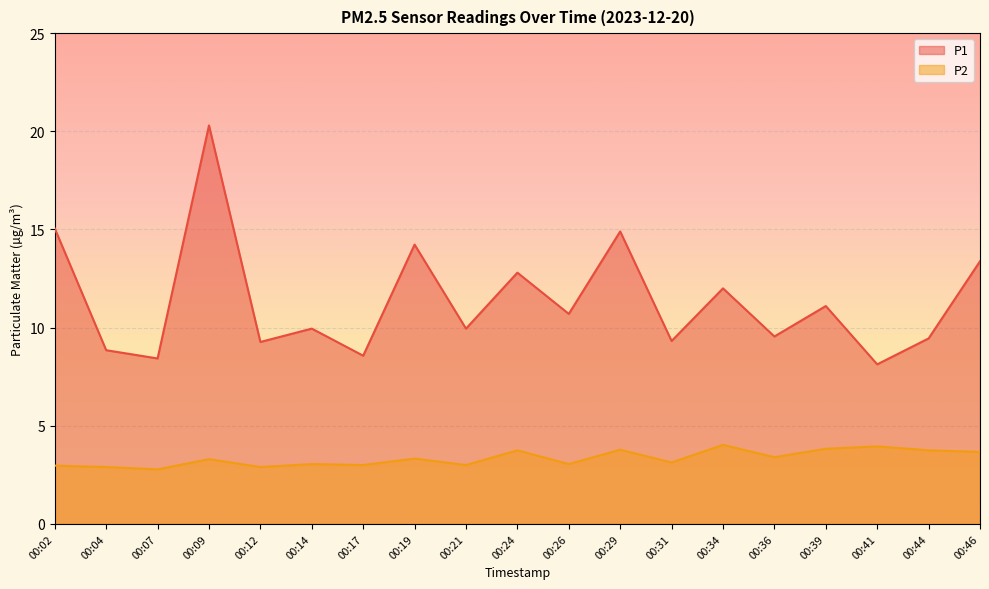

List the series in order of their peak value, lowest first.

P2, P1